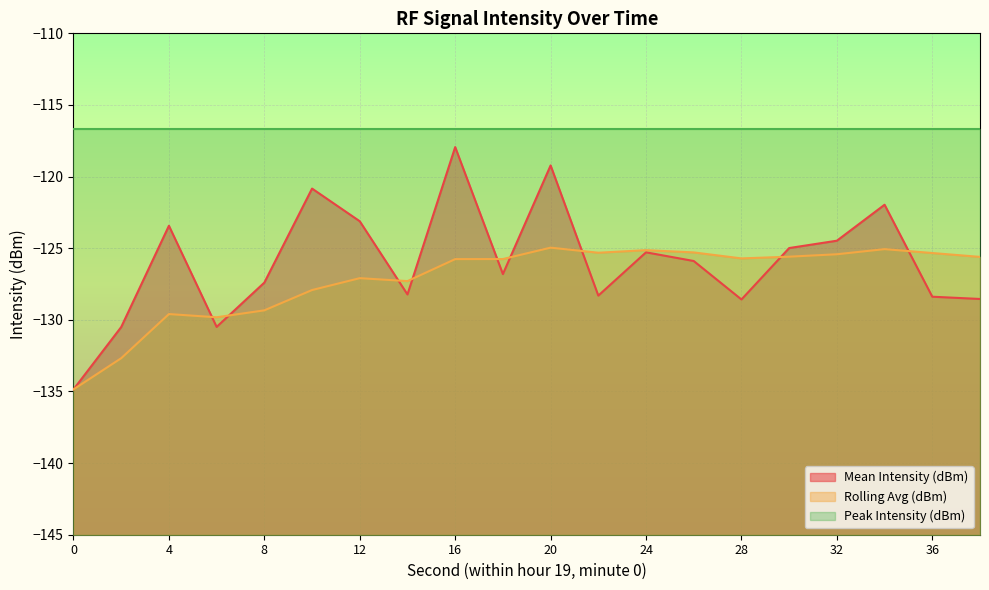

True or false: Peak Intensity (dBm) and Mean Intensity (dBm) intersect in this chart.

False